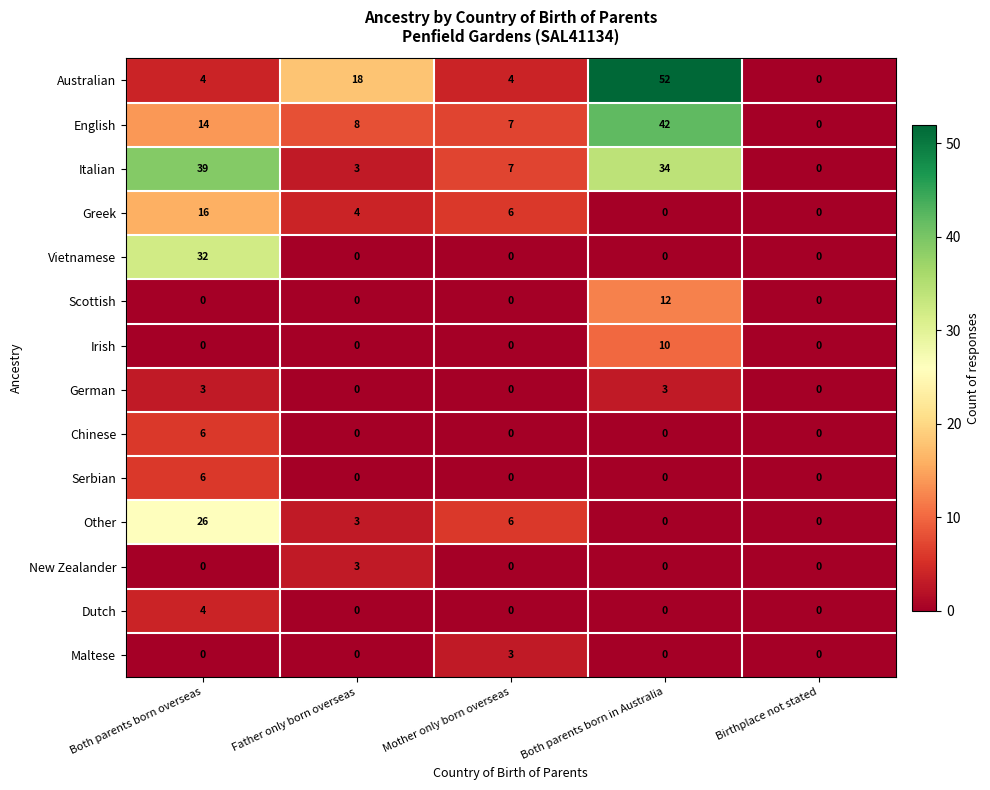

Is the value of German at Both parents born in Australia greater than the value of English at Father only born overseas?

No